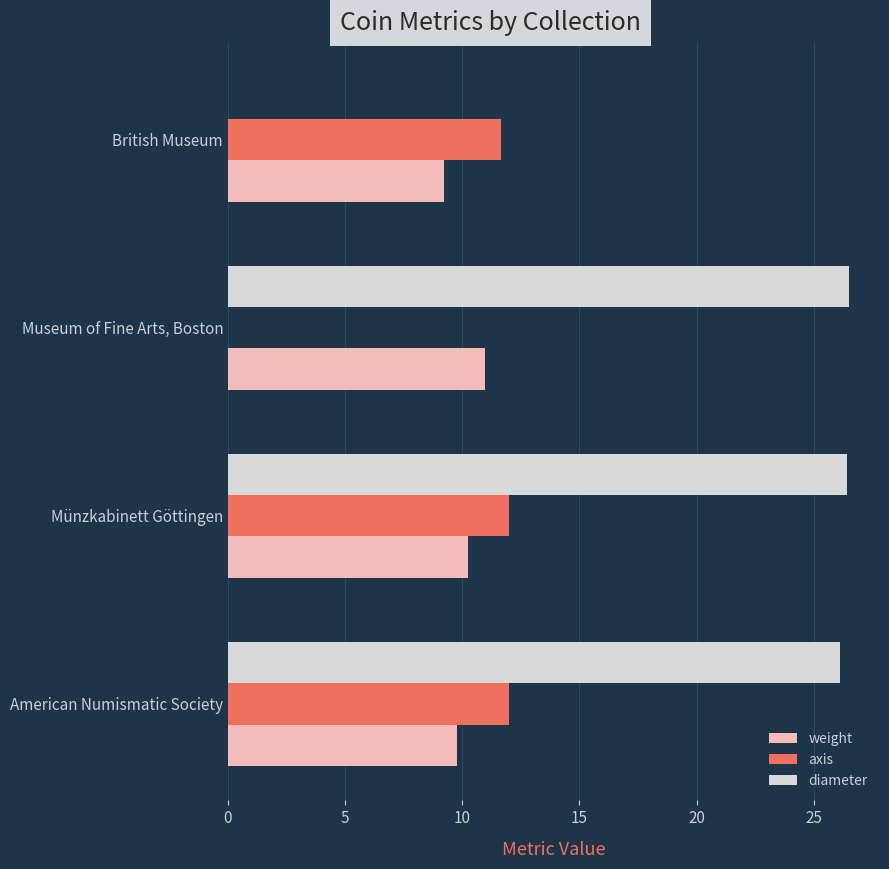

The weight series shows 9.2 at British Museum. True or false?

True